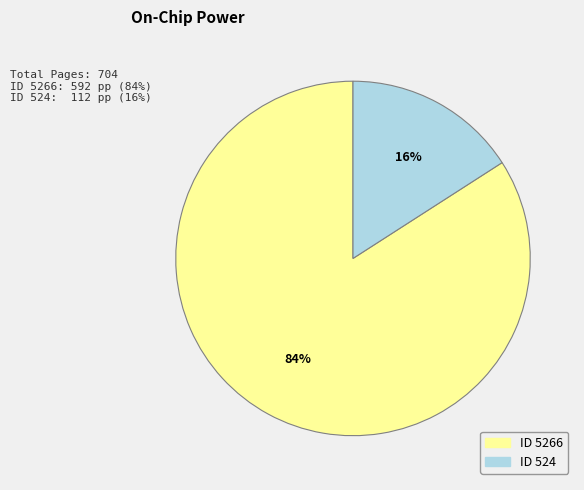

Is there any slice that represents more than half of the pie?

Yes